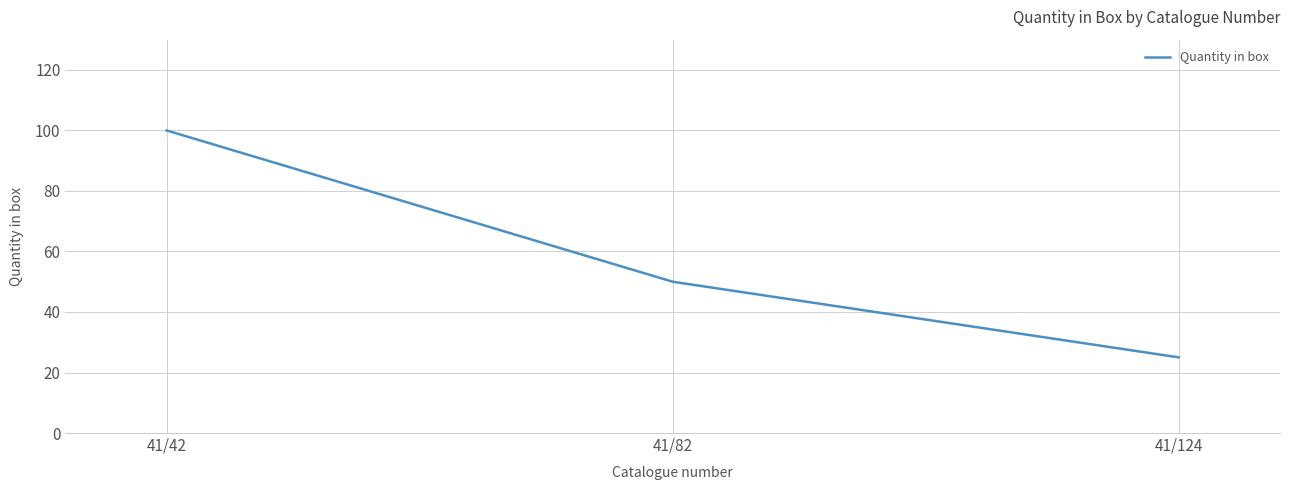

What is the difference between the maximum and minimum values?

75